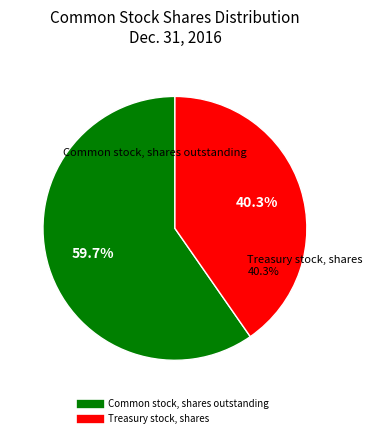

To the nearest percent, what portion does Treasury stock, shares represent?

40%